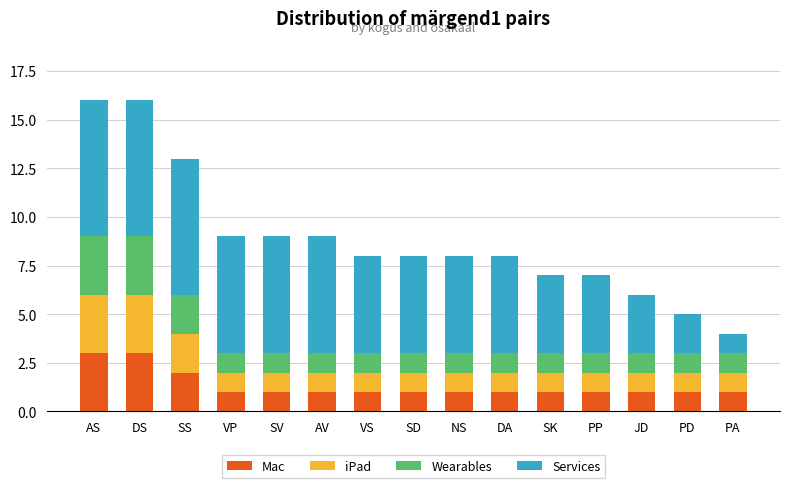

What is the maximum value for Mac?

3